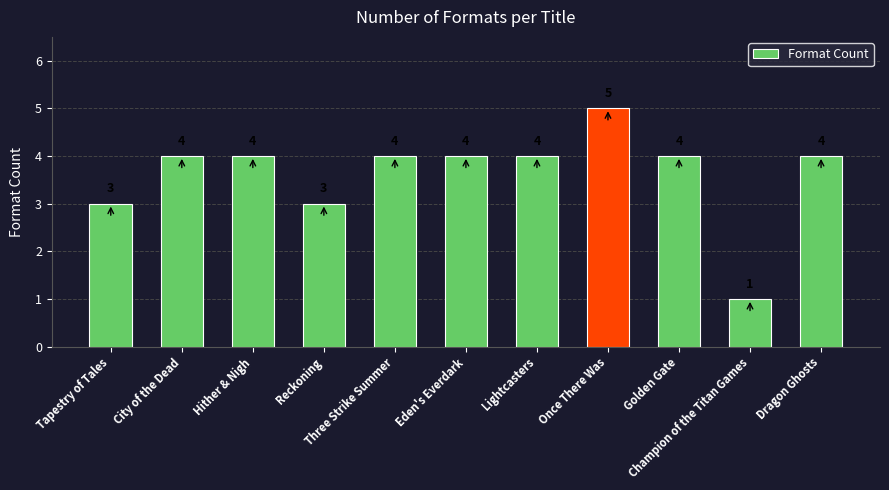

What is the label of the 2nd bar from the left?

City of the Dead